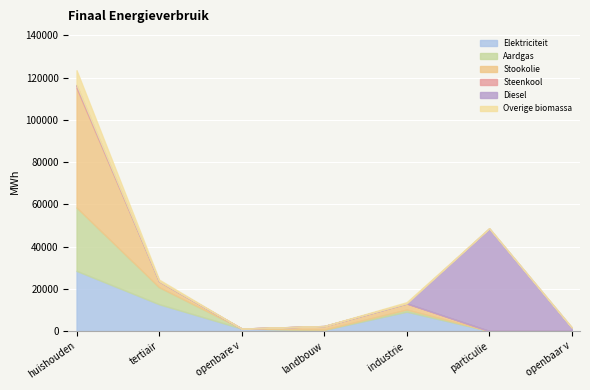

At which label does Aardgas reach its peak?

huishoudens